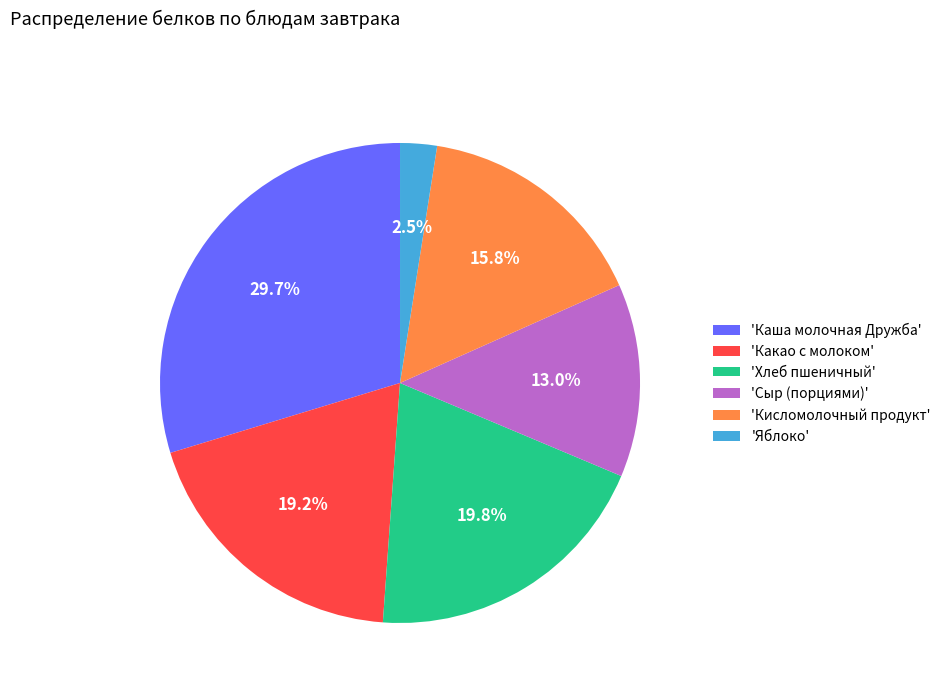

Which has a higher value, 'Хлеб пшеничный' or 'Сыр (порциями)'?

'Хлеб пшеничный'